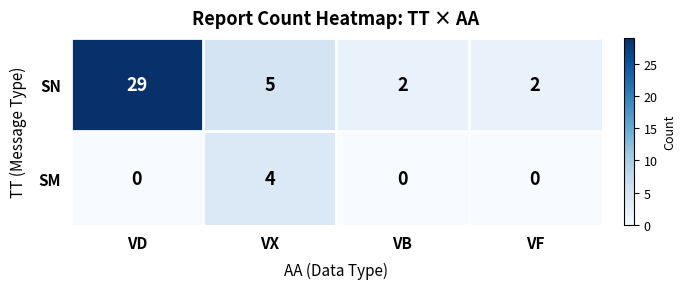

What is the sum of the SN values at VB and VX?

7